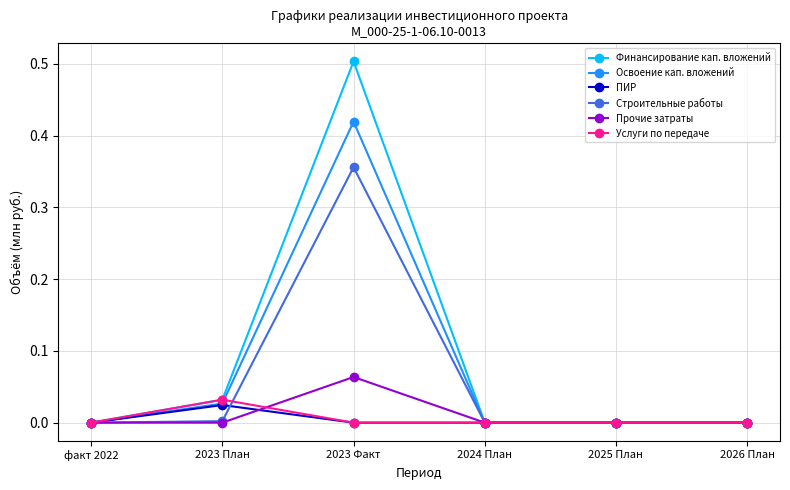

The value of Освоение кап. вложений at 2025 План is 0.0. True or false?

True